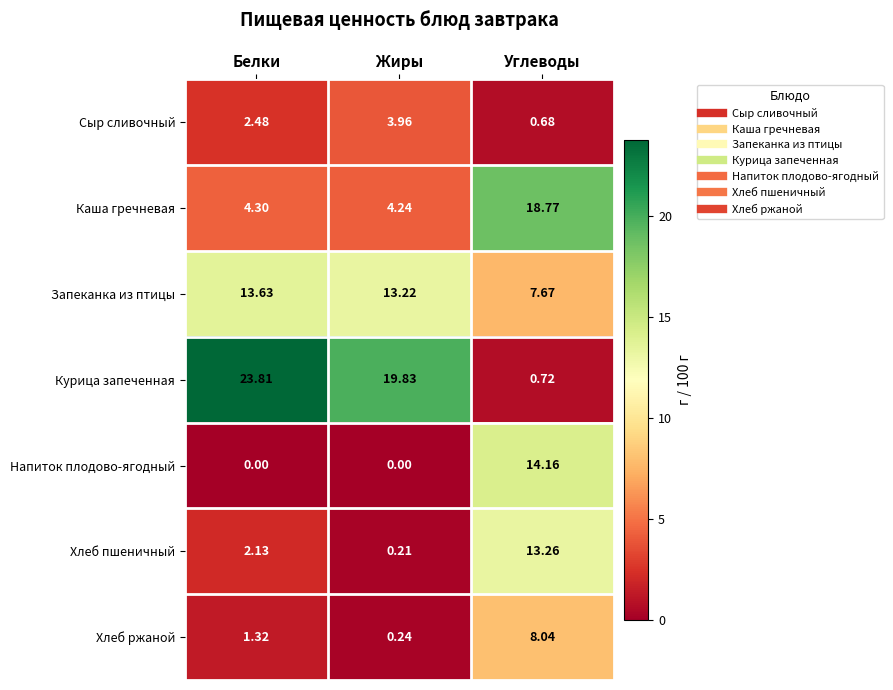

Between Белки and Жиры, which series saw the biggest shift?

Курица запеченная